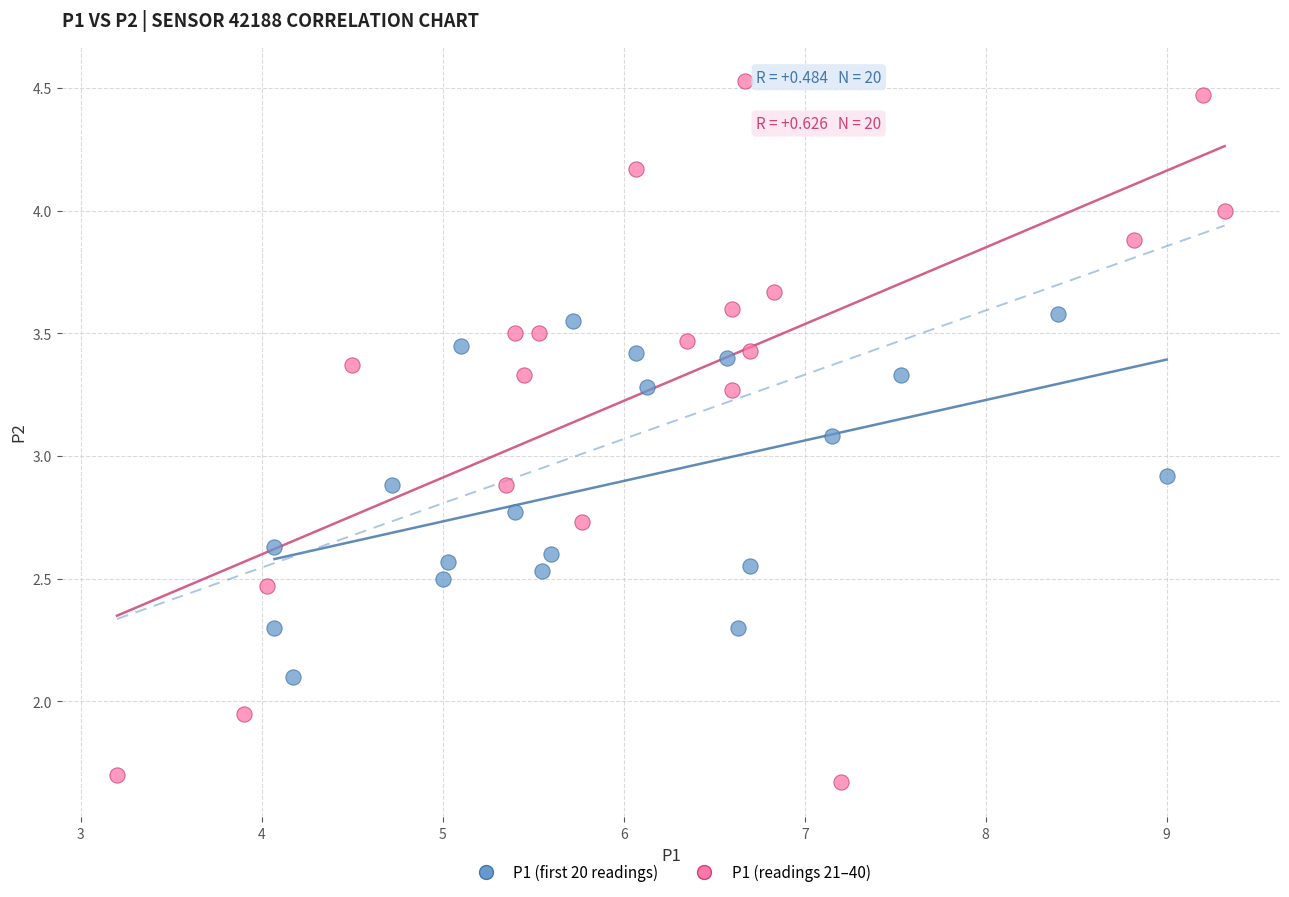

Which series has the widest spread of Y values?

P1 (readings 21–40)